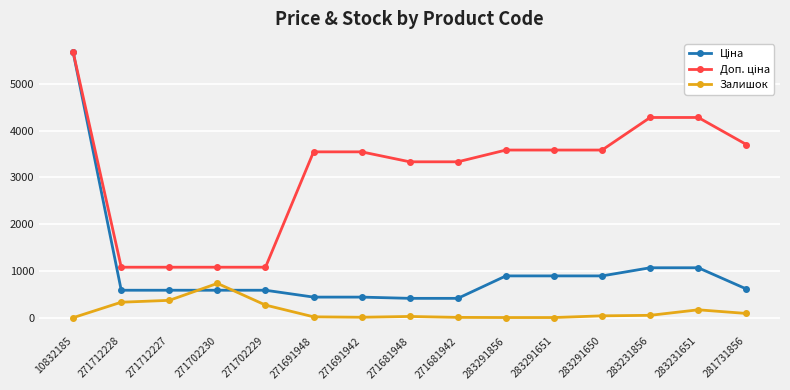

Count the number of categories in the chart.

15